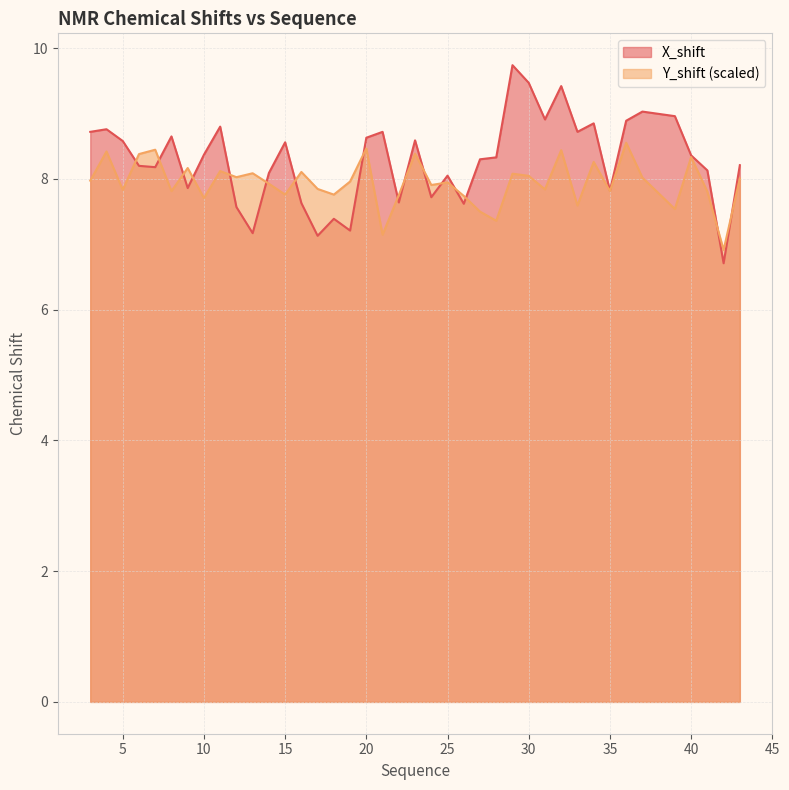

At 39, list the series in order from smallest to largest.

Y_shift, X_shift